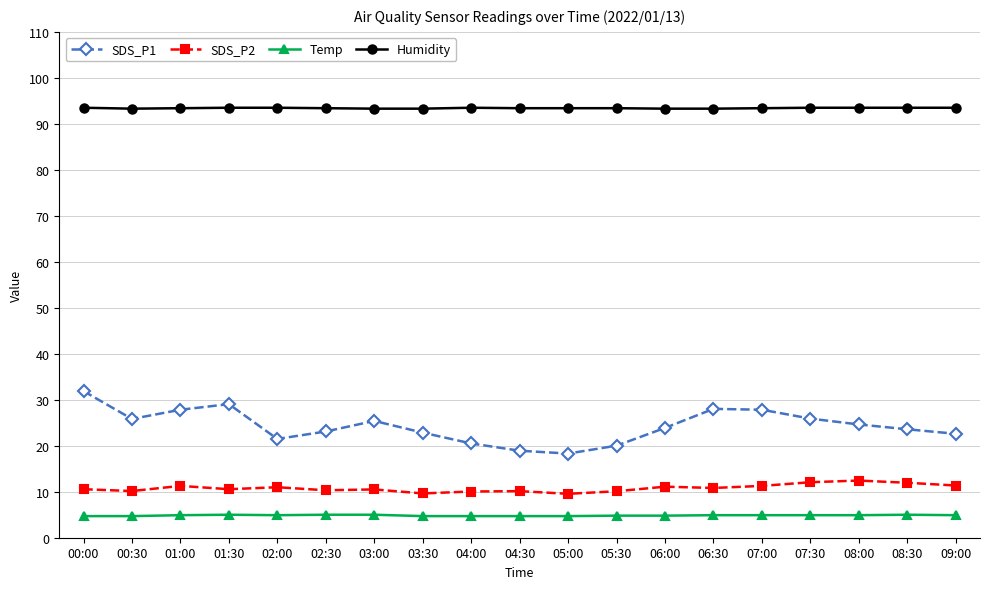

What is the average value of the SDS_P1 series?

24.3